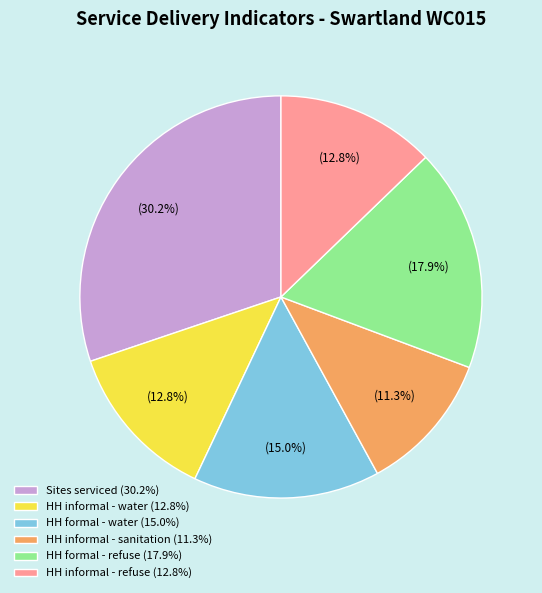

What percentage is NOT represented by HH formal - water (15.0%)?

85.0%